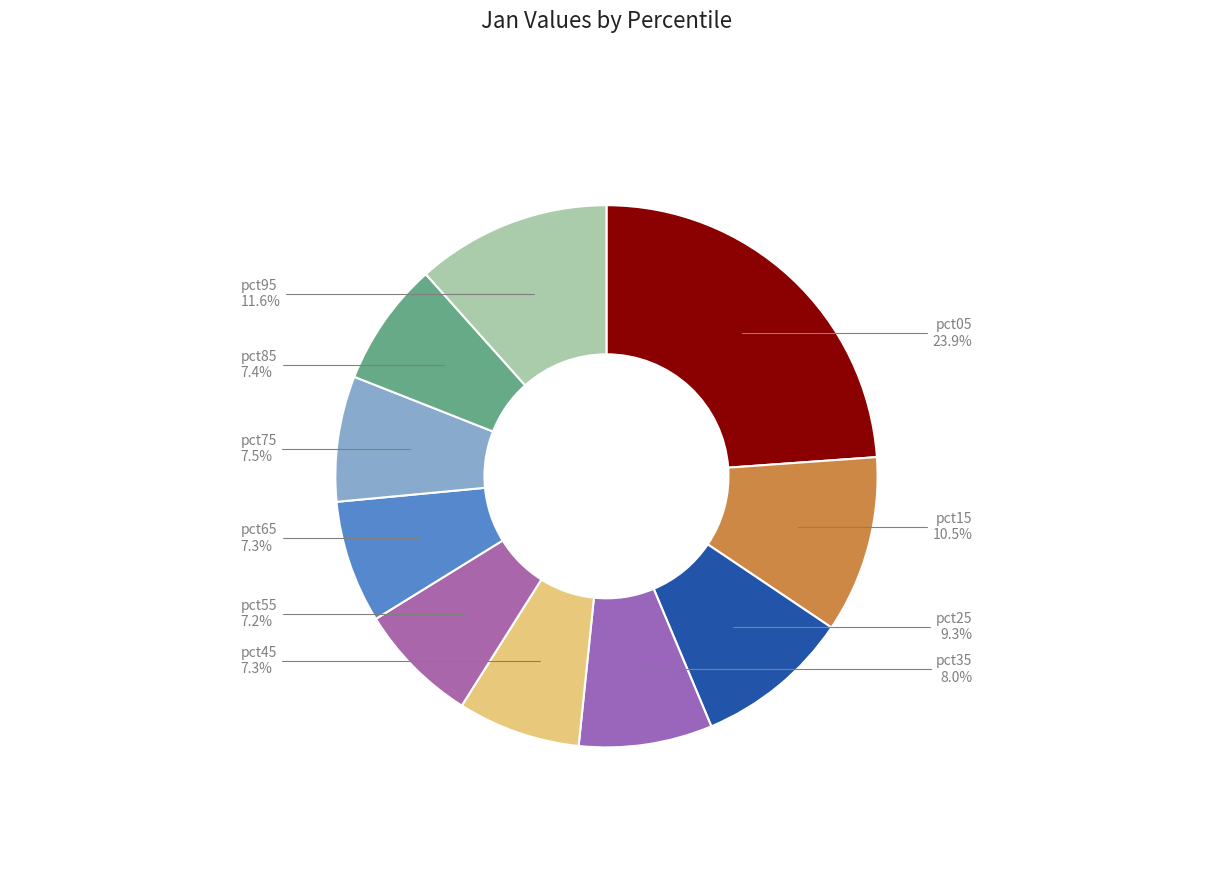

Count the number of slices in the pie.

10